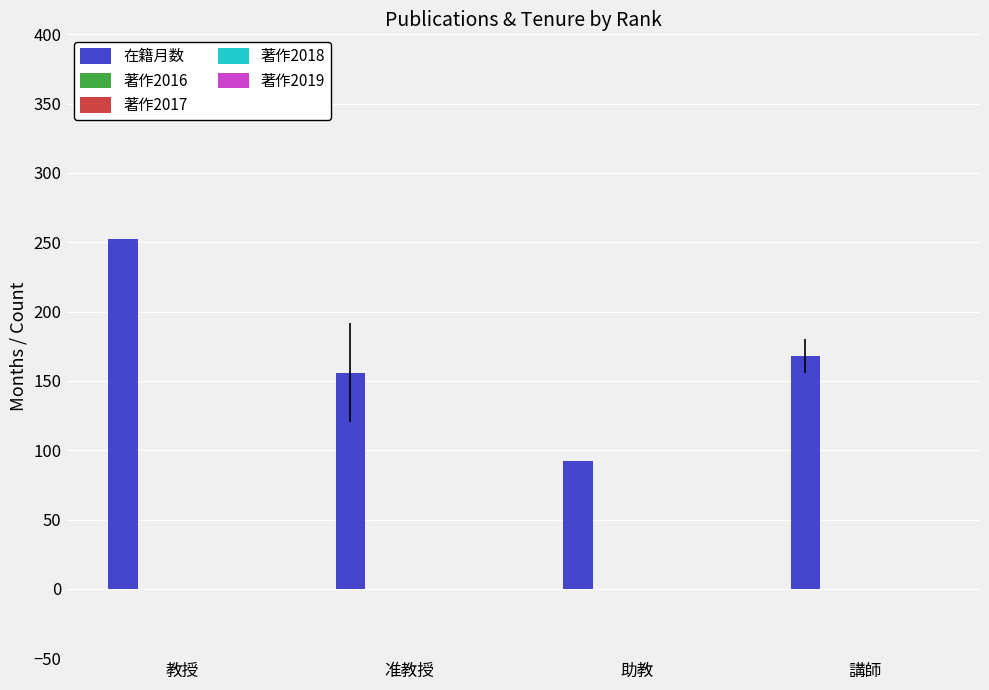

What is the value of the 4th bar from the left?

168